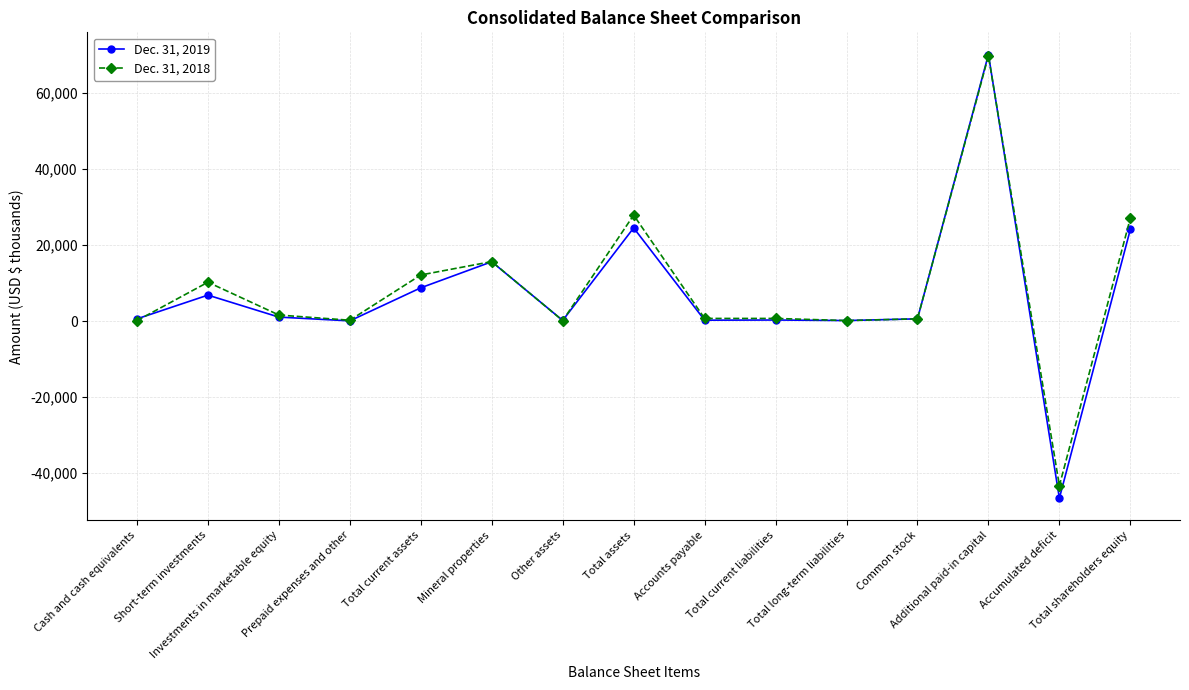

Which series has the widest spread of values?

Dec. 31, 2019